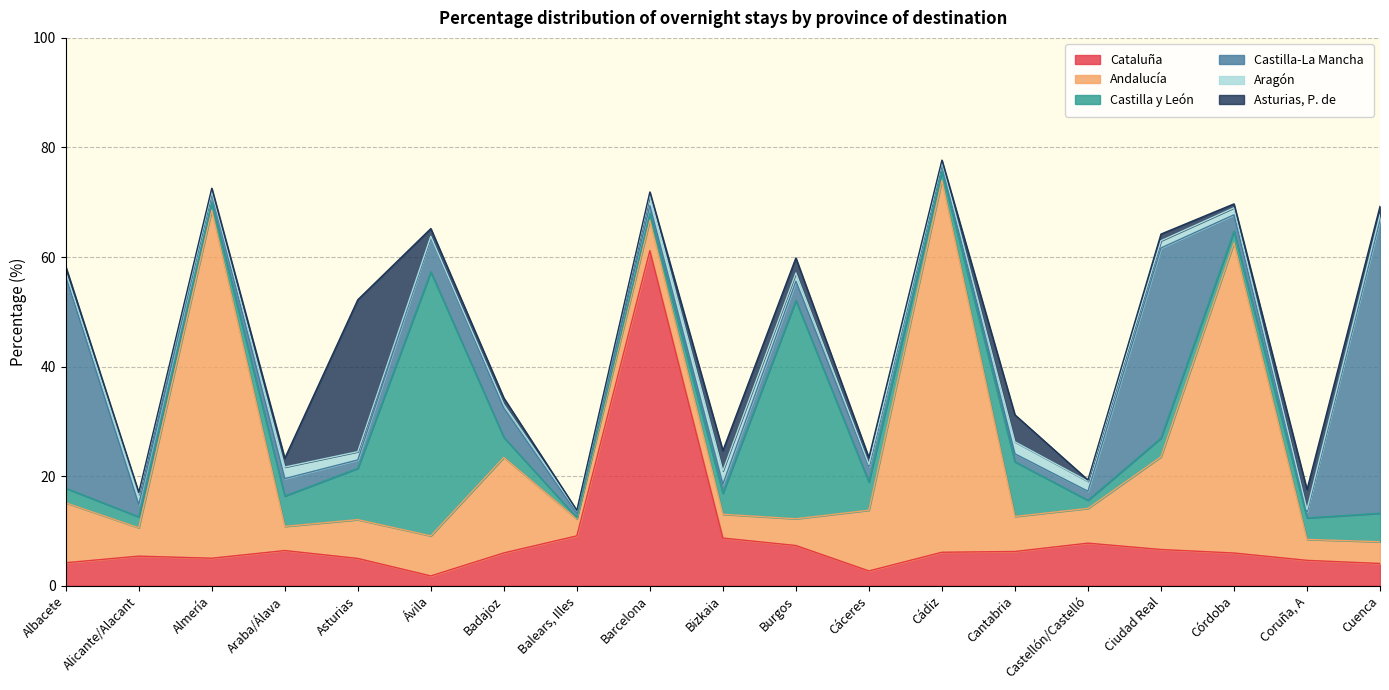

Between Badajoz and Cáceres, which series saw the biggest shift?

Andalucía